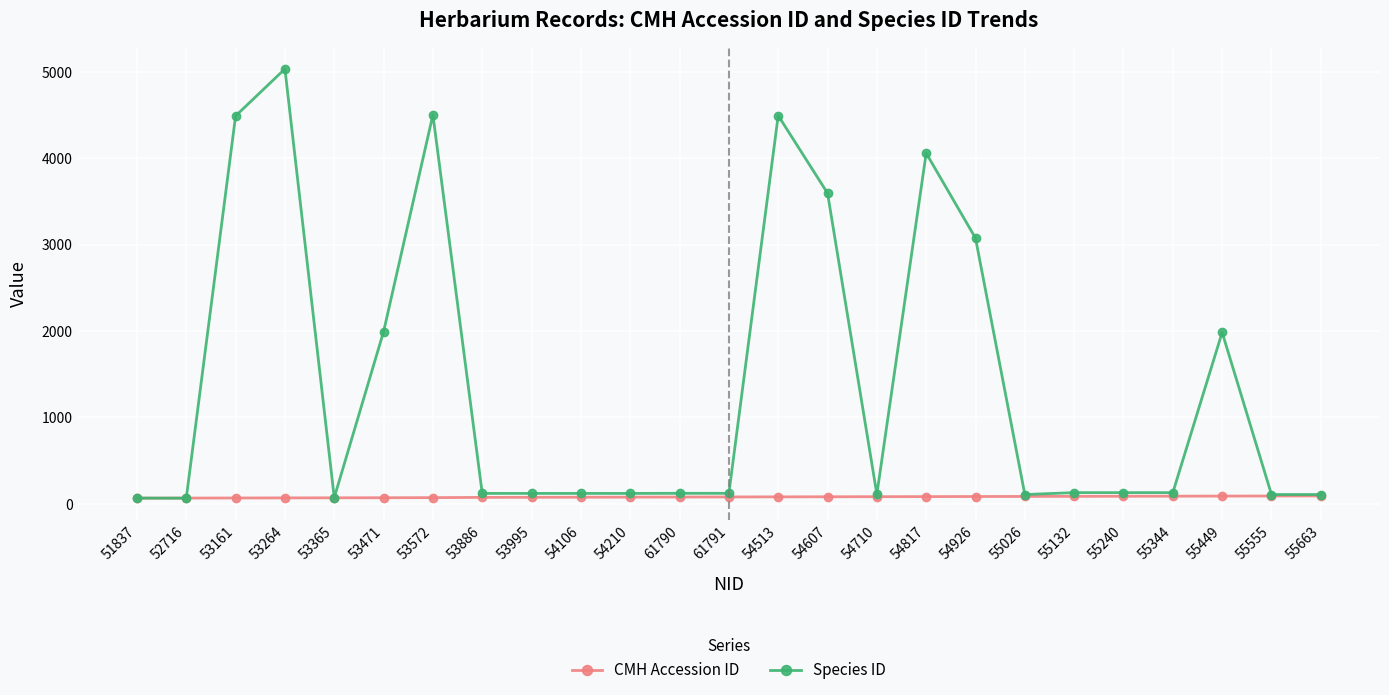

What is the difference between the maximum and minimum values in the Species ID series?

4969